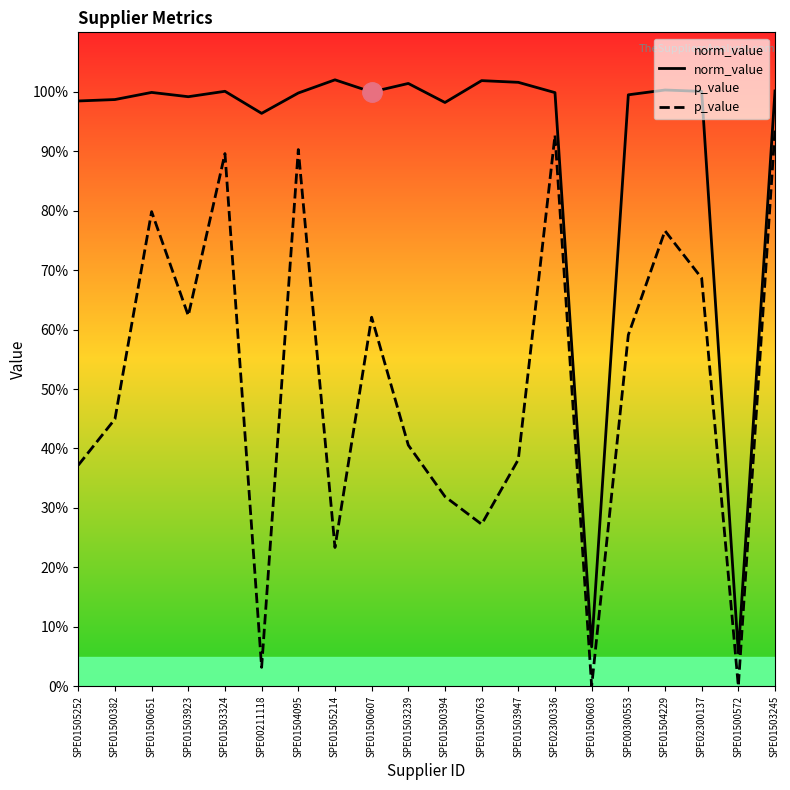

Which has a higher value, SPE01504095 or SPE01505214?

SPE01505214